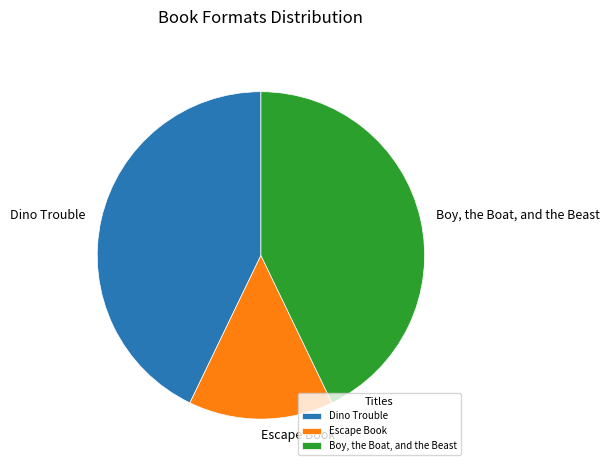

What is the ratio of the value at Dino Trouble to the value at Boy, the Boat, and the Beast?

1.0